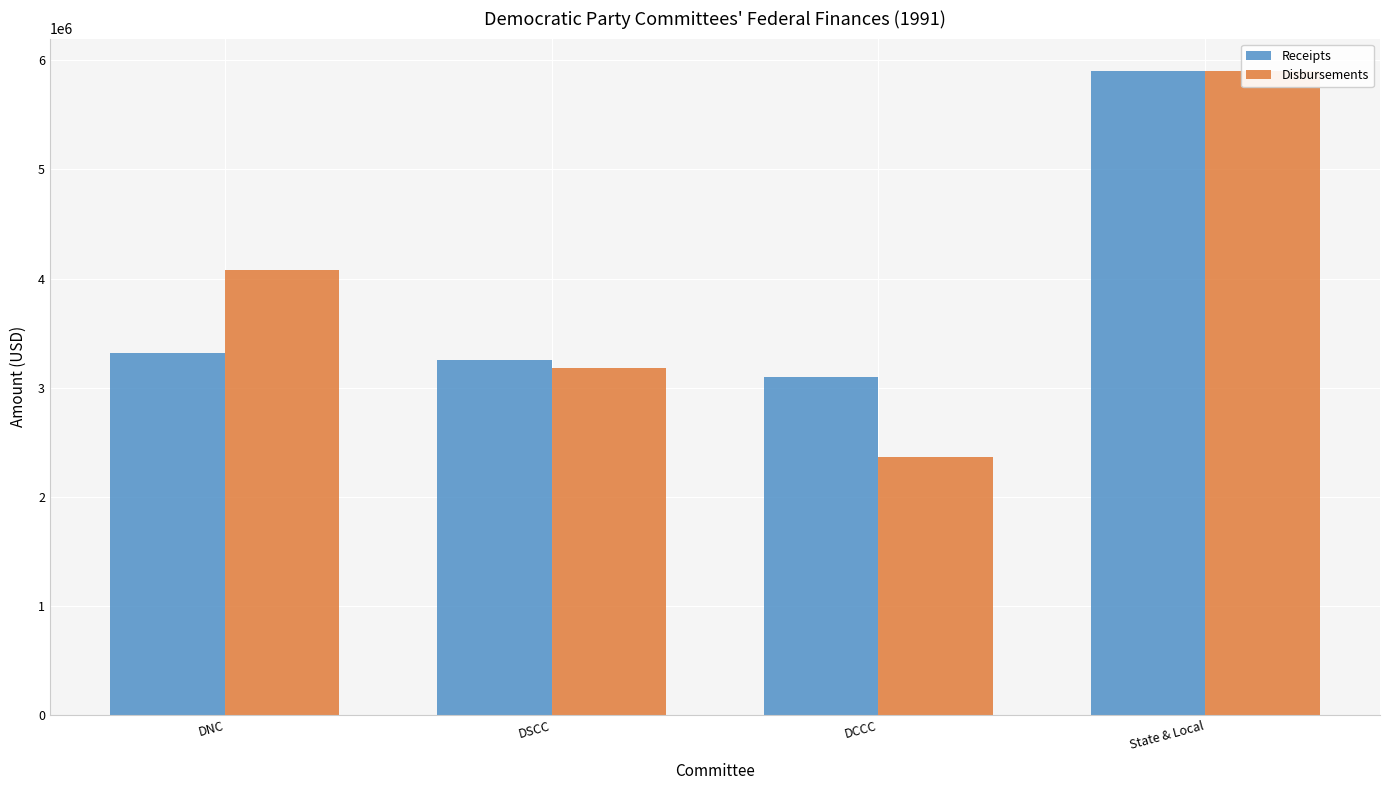

Reading left to right, transcribe all the data shown in this chart.

Receipts: 3321507	3253928	3101503	5904603
Disbursements: 4074623	3180070	2360380	5904603